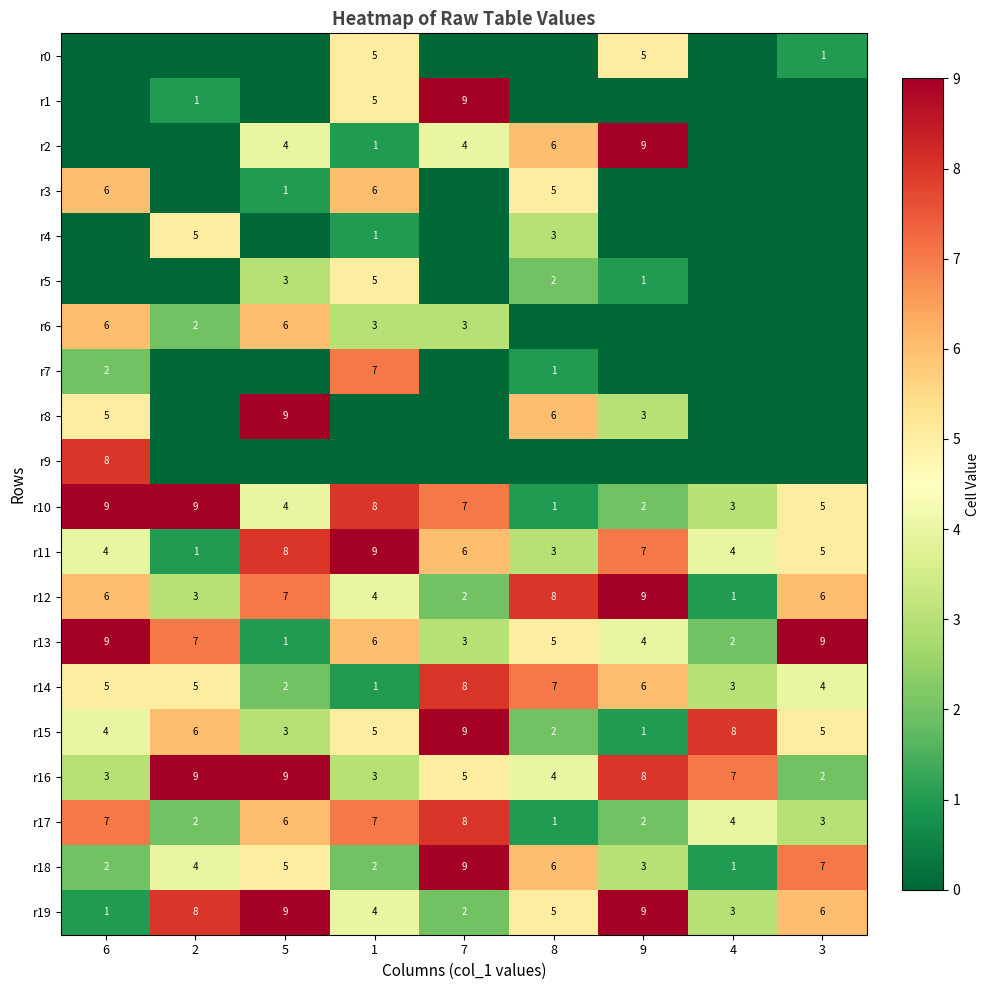

Count the r11 values in the range 4 to 7.

5